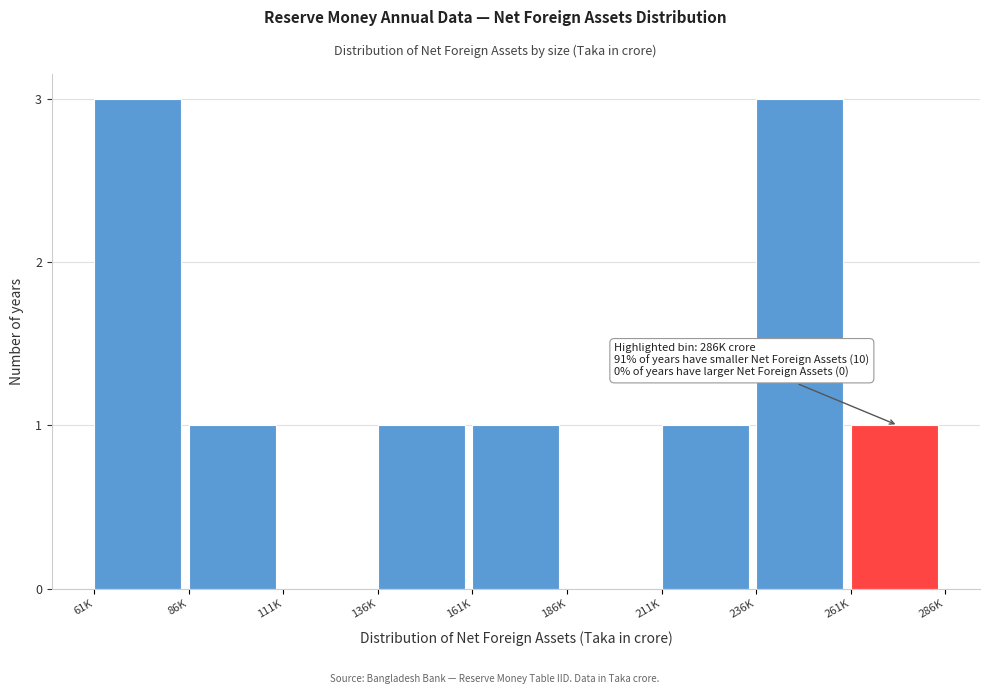

Reading right to left, transcribe all the data shown in this chart.

261K=1	236K=3	211K=1	186K=0	161K=1	136K=1	111K=0	86K=1	61K=3